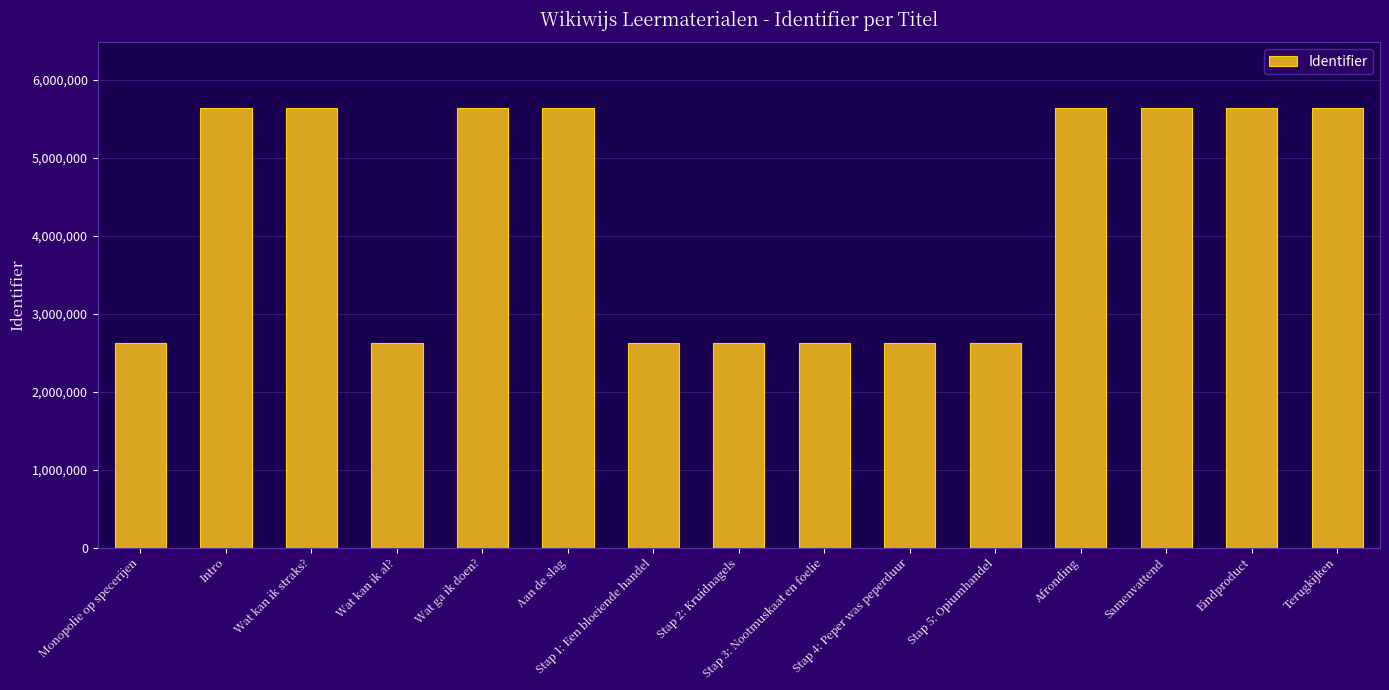

What is the label of the 15th bar from the left?

Terugkijken